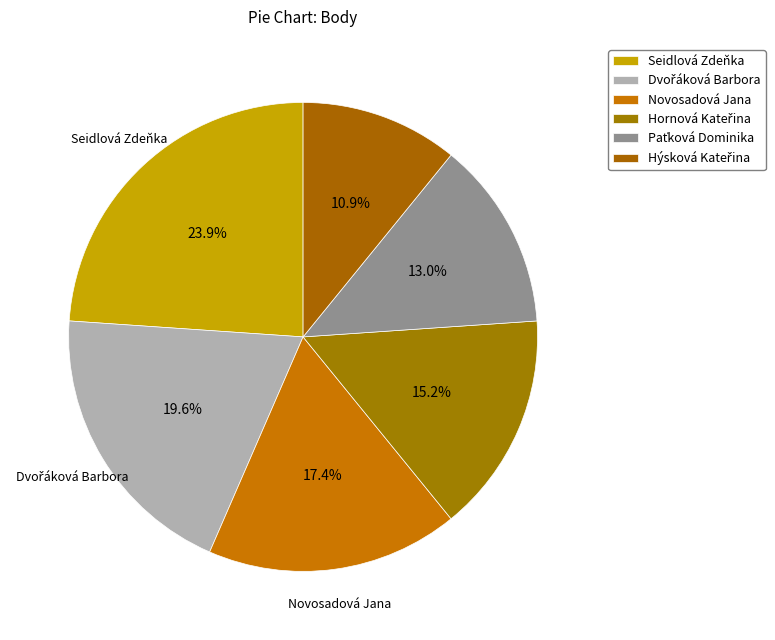

Rank the categories by value from lowest to highest.

Hýsková Kateřina, Paťková Dominika, Hornová Kateřina, Novosadová Jana, Dvořáková Barbora, Seidlová Zdeňka